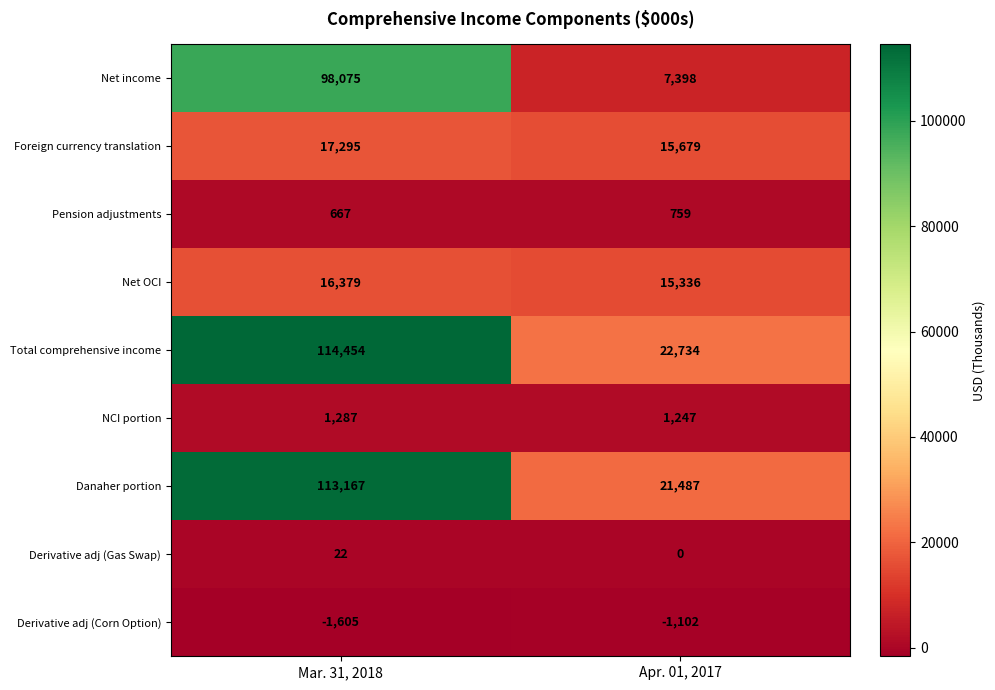

Which series changed the most between Mar. 31, 2018 and Apr. 01, 2017?

Total comprehensive income